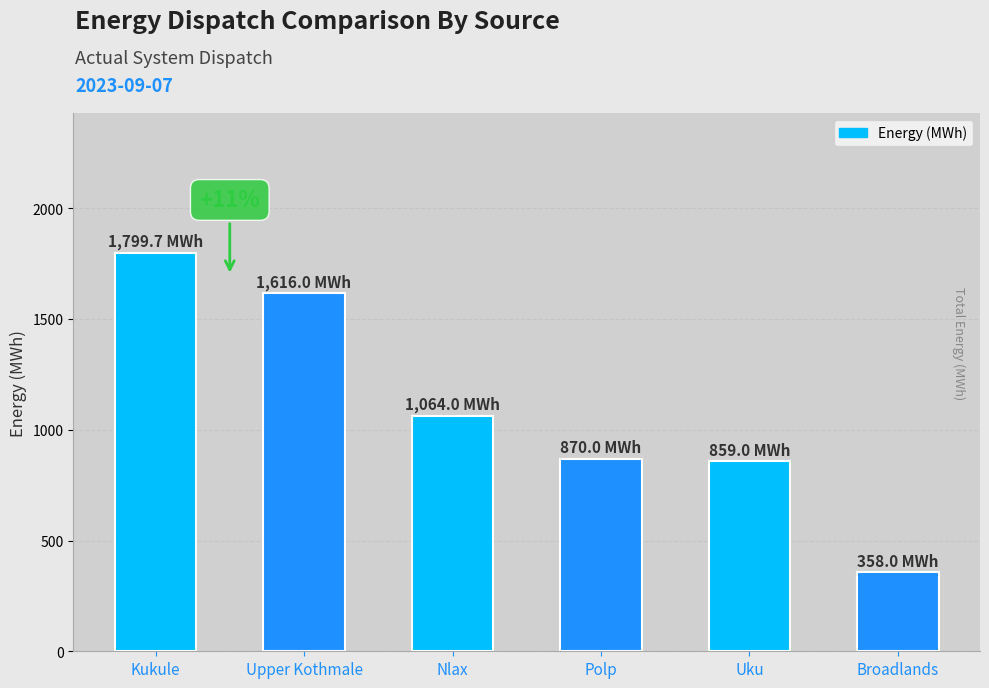

What is the average value?

1094.5